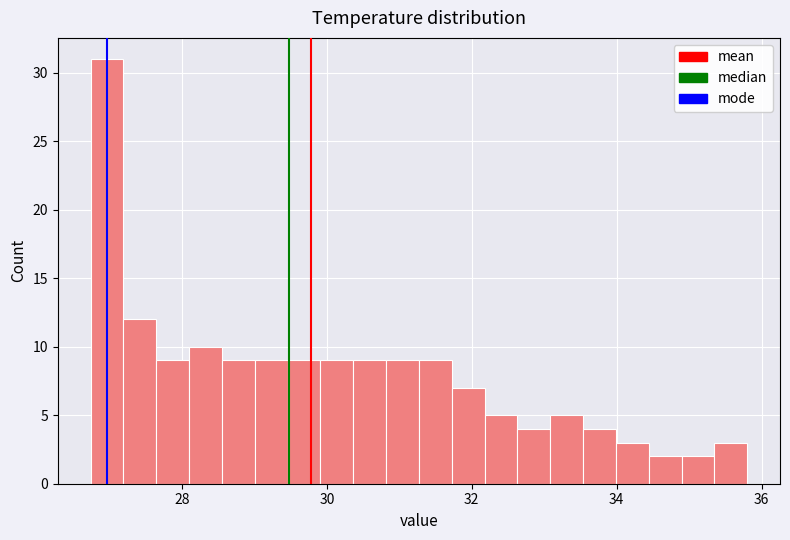

Read against the x-axis, roughly where is the centre of the tallest bar?

27.0